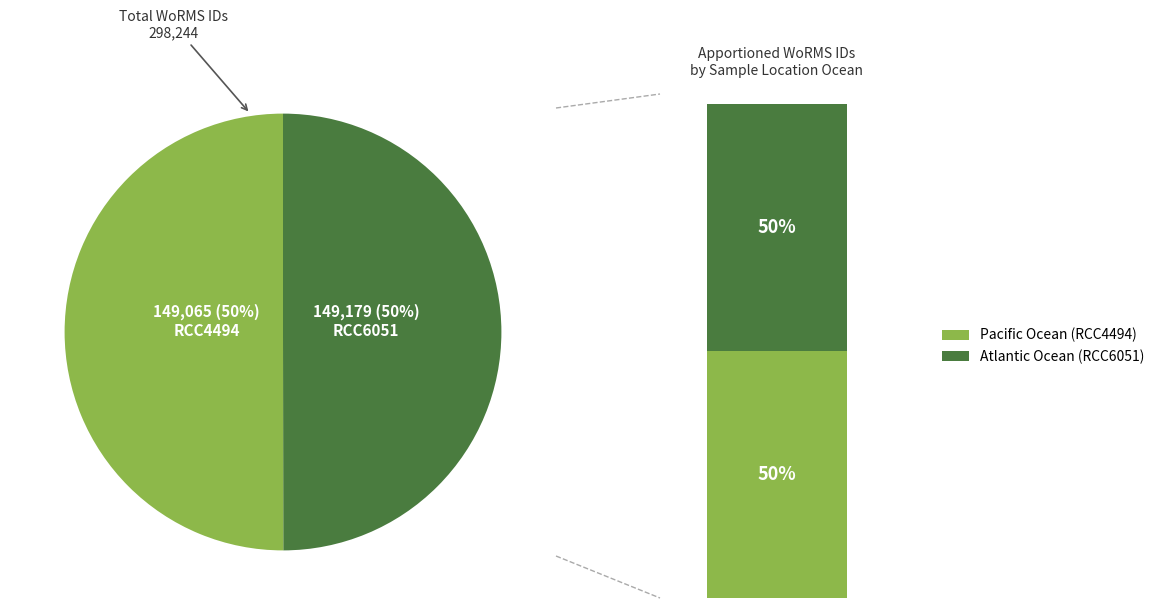

To the nearest percent, what portion does RCC6051 represent?

50%